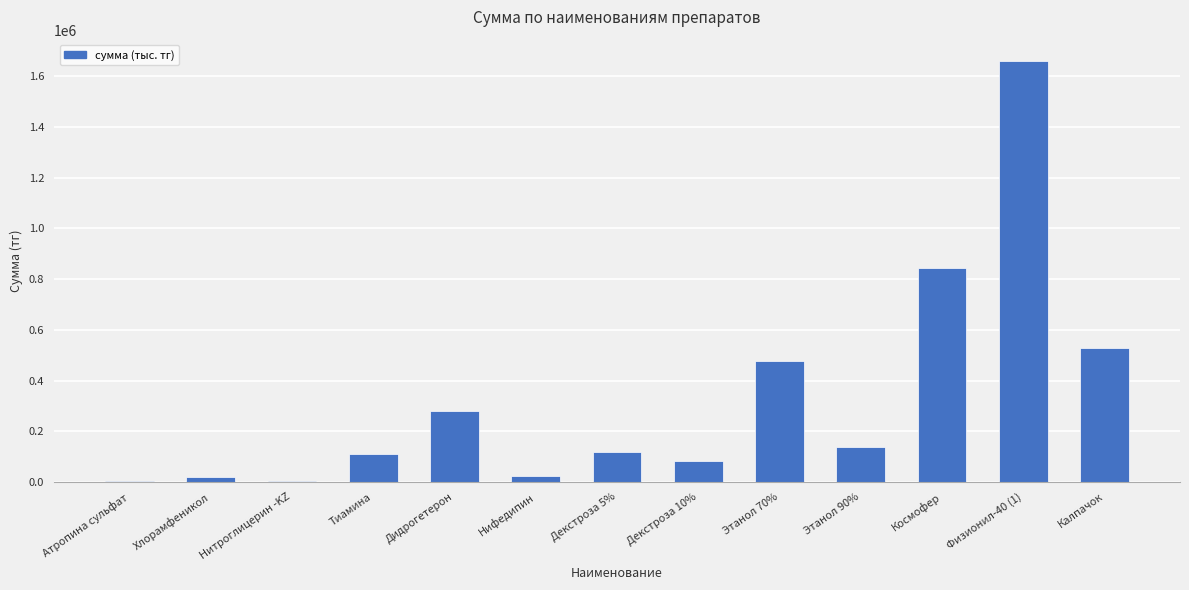

Read the value at Космофер.

843560.0